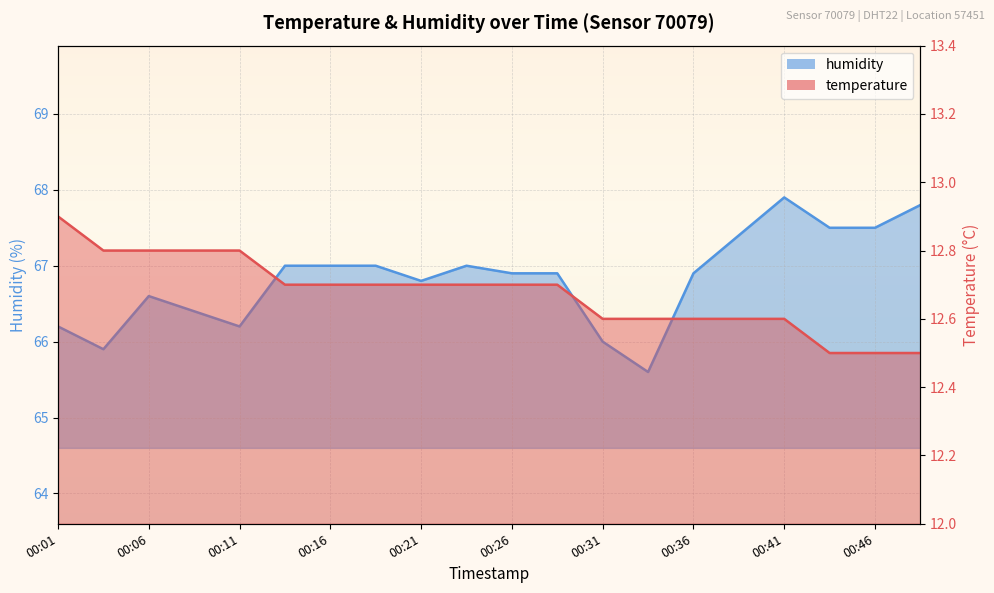

How many lines are shown in the chart?

2